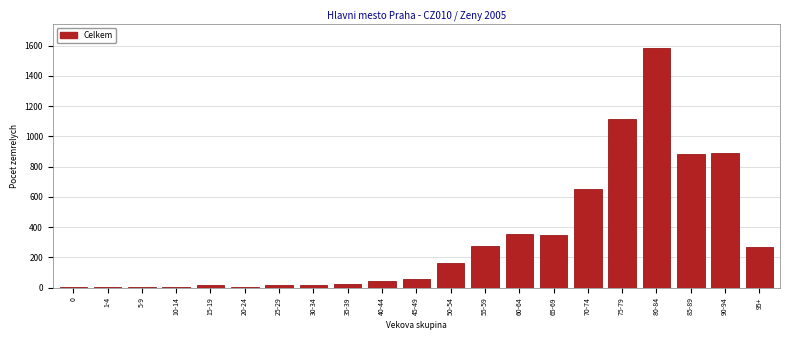

What is the sum of all values?

6732